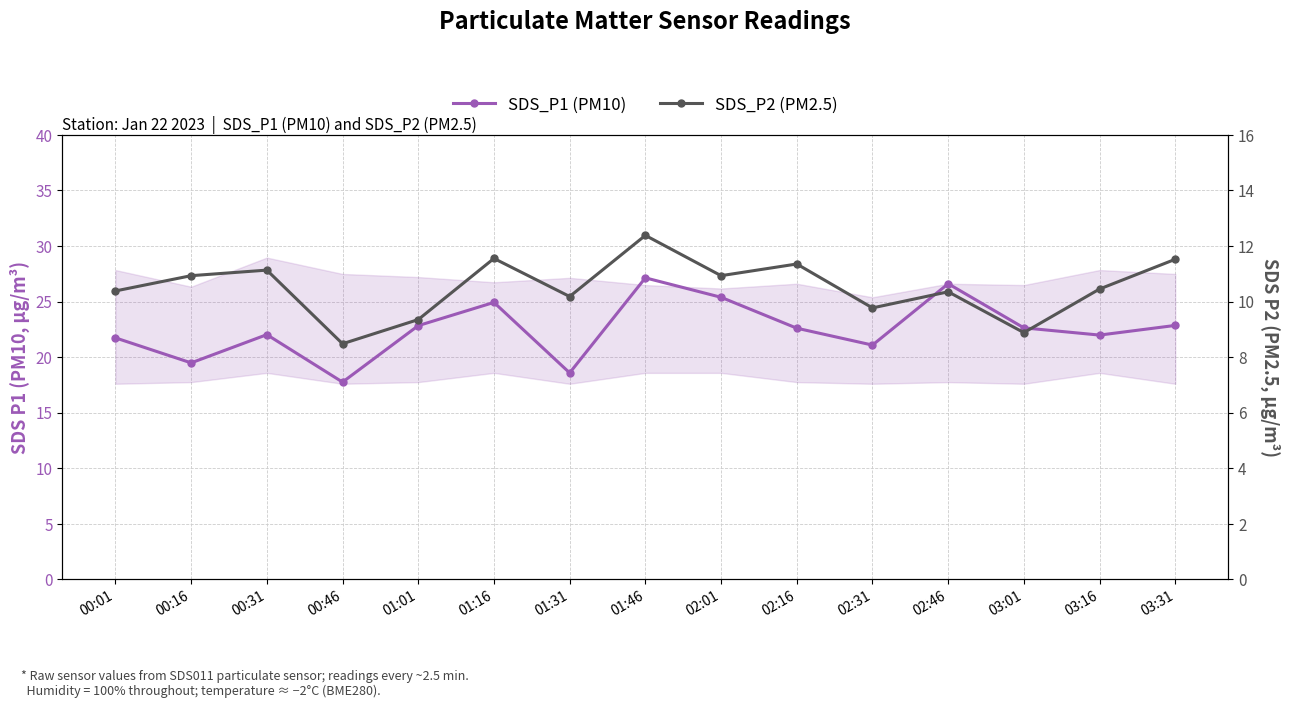

List the labels in order of SDS_P2 (PM2.5) value, smallest first.

00:46, 03:01, 01:01, 02:31, 01:31, 02:46, 00:01, 03:16, 00:16, 02:01, 00:31, 02:16, 03:31, 01:16, 01:46